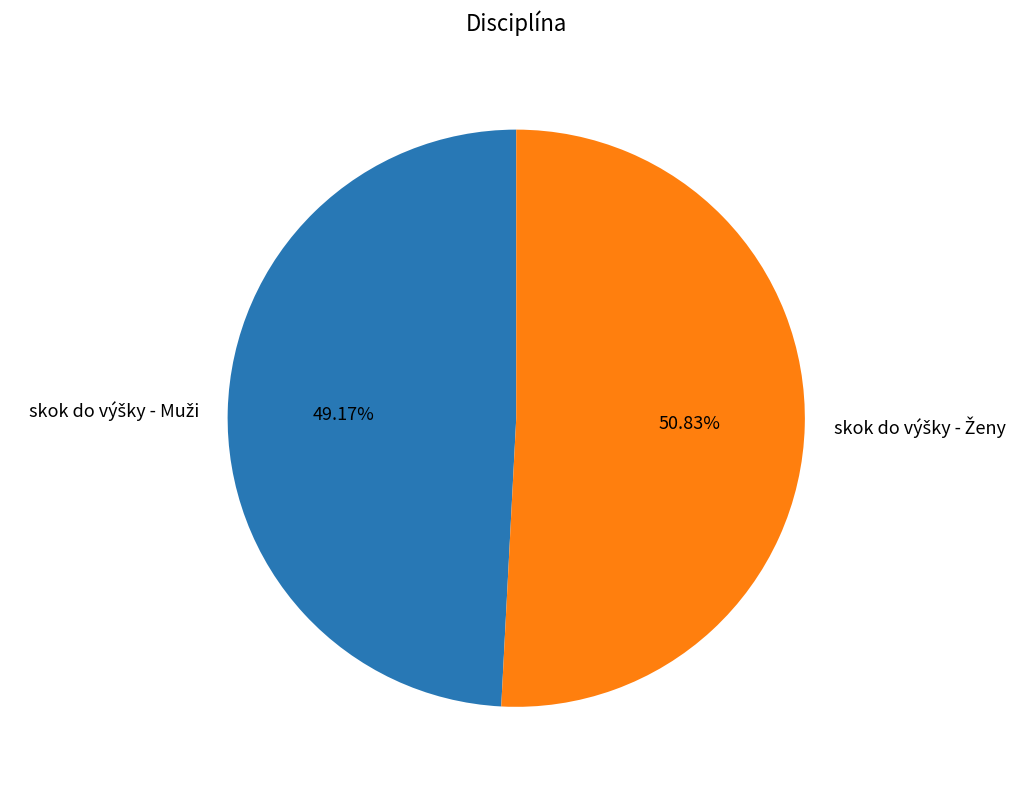

Count the number of slices in the pie.

2